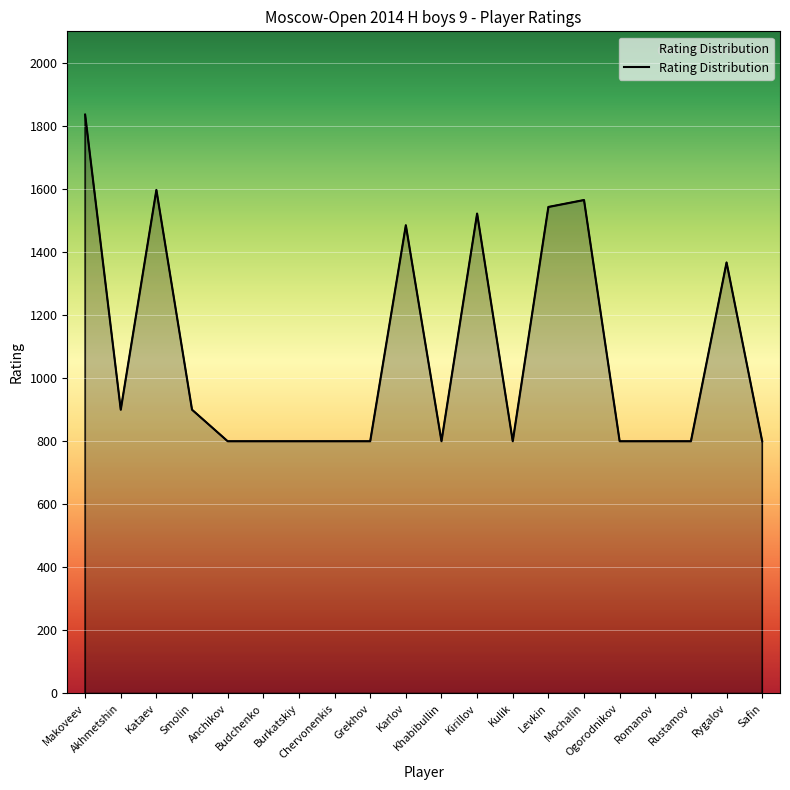

What is the difference between the maximum and minimum values?

1036